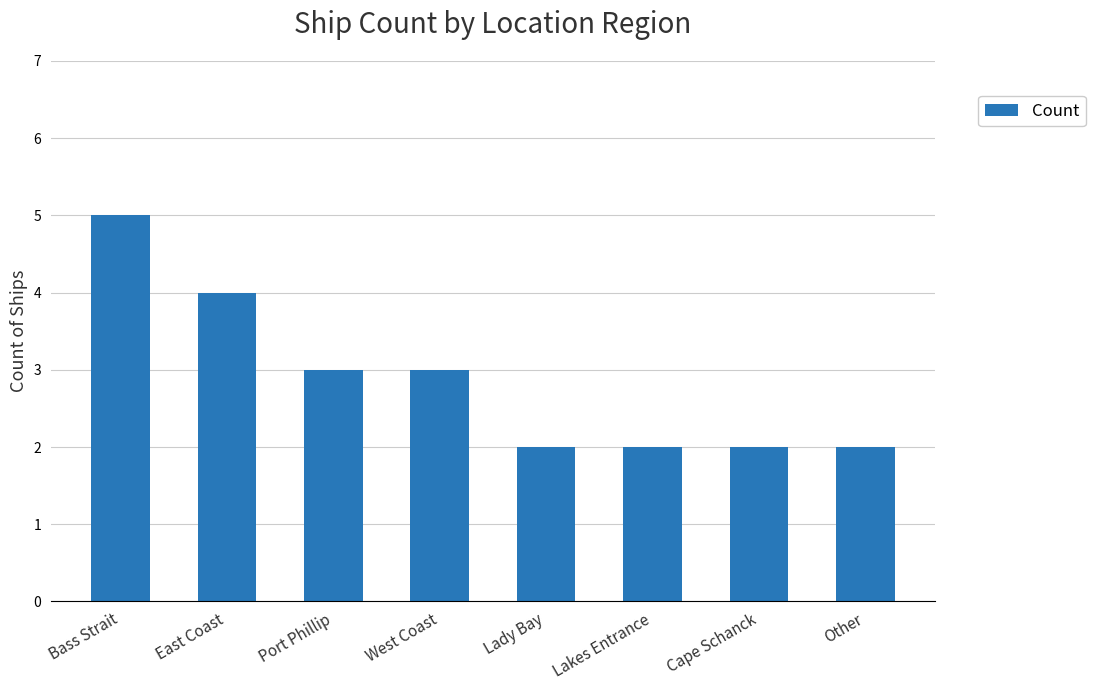

True or false: the data shows 9 at Bass Strait.

False